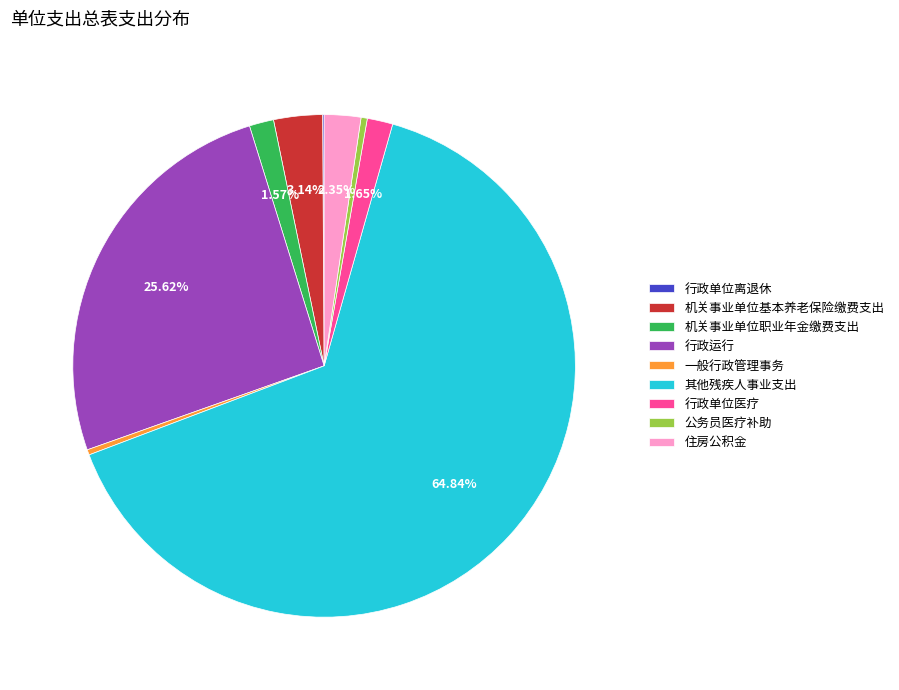

Which category has the biggest portion of the pie?

其他残疾人事业支出